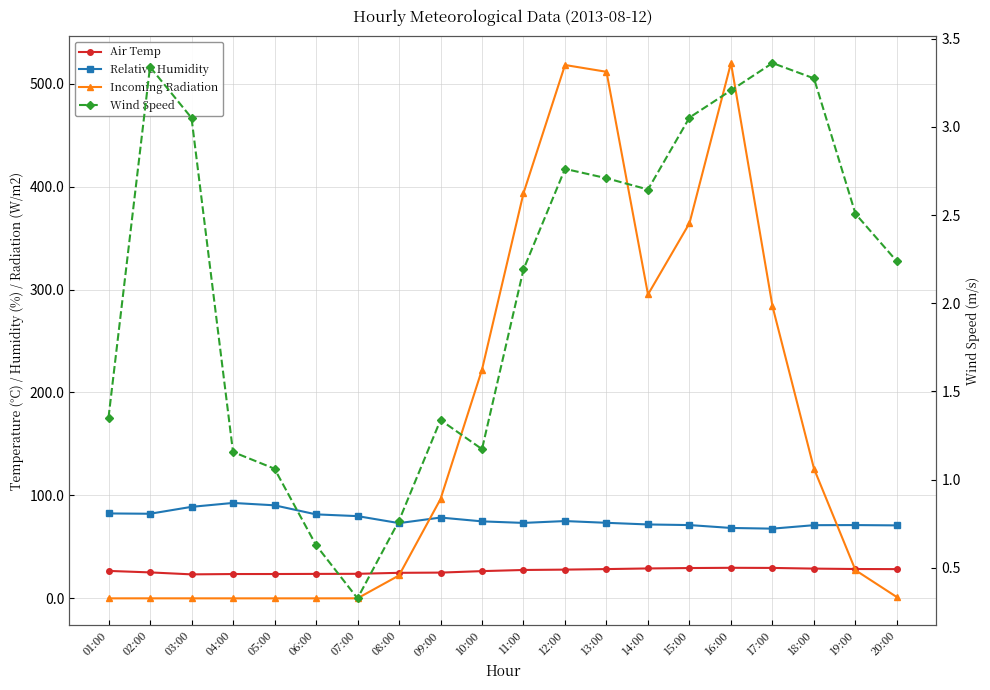

How many interior local valleys does the Wind Speed series have?

3